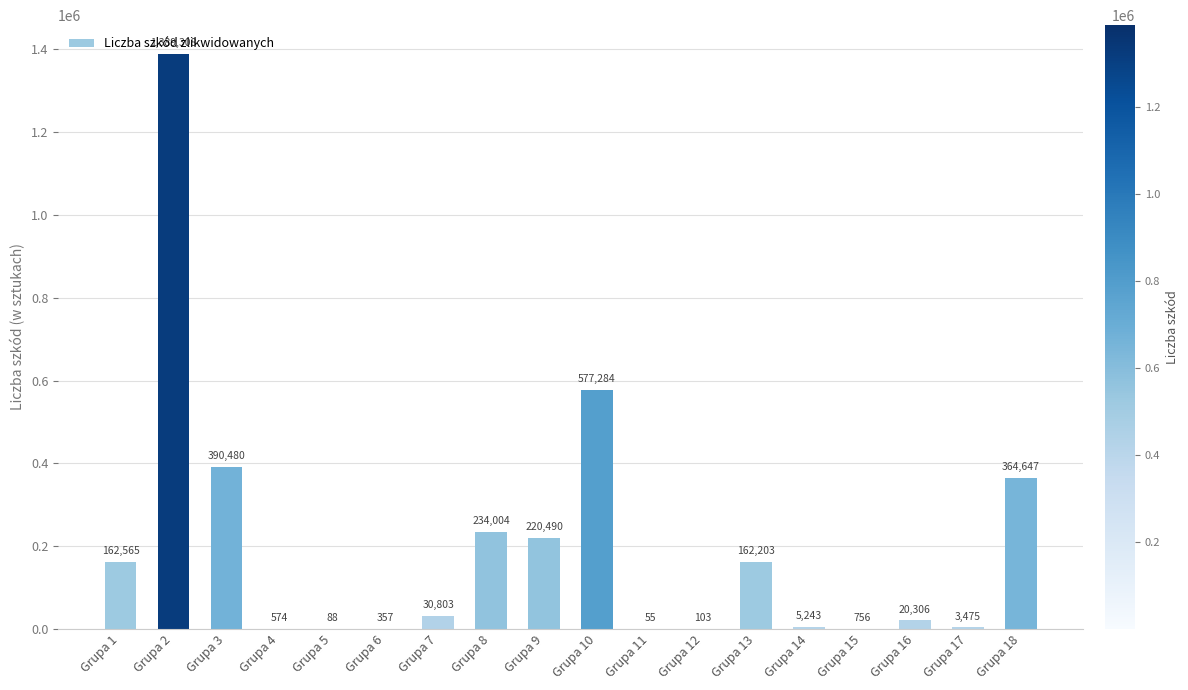

What is the ratio of the value at Grupa 14 to the value at Grupa 11?

95.3